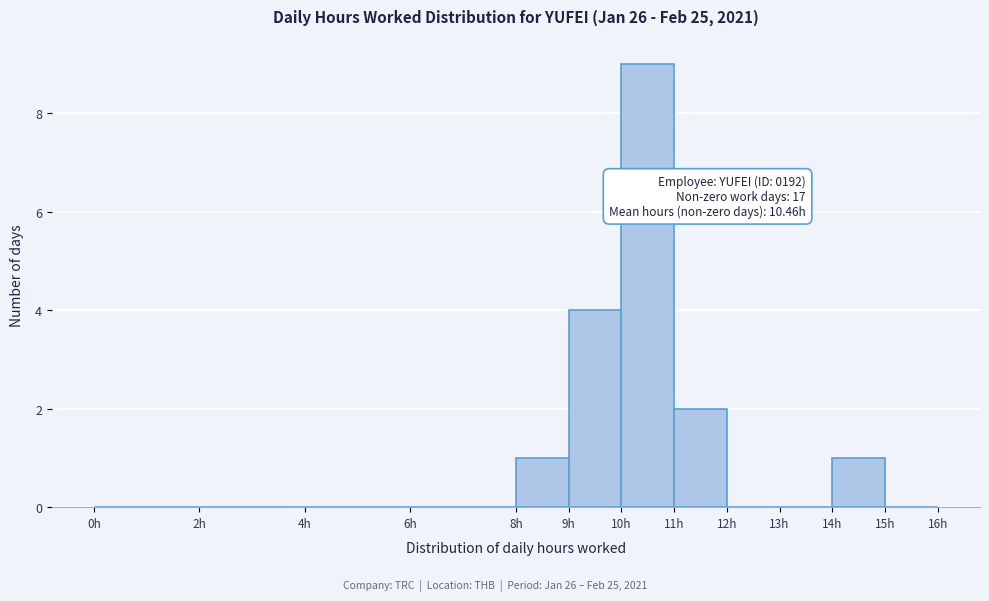

Which range on the x-axis has the tallest bar?

10 to 11